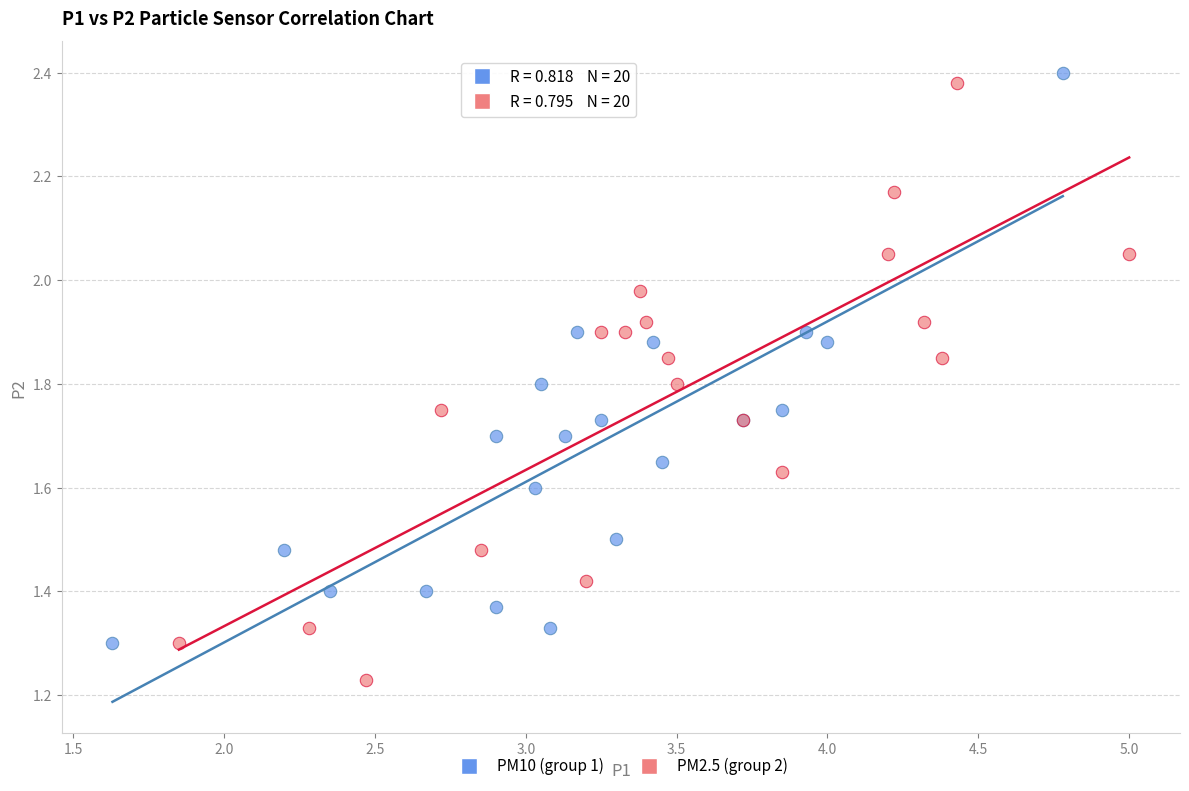

Which series reaches the minimum Y coordinate?

PM2.5 (group 2)